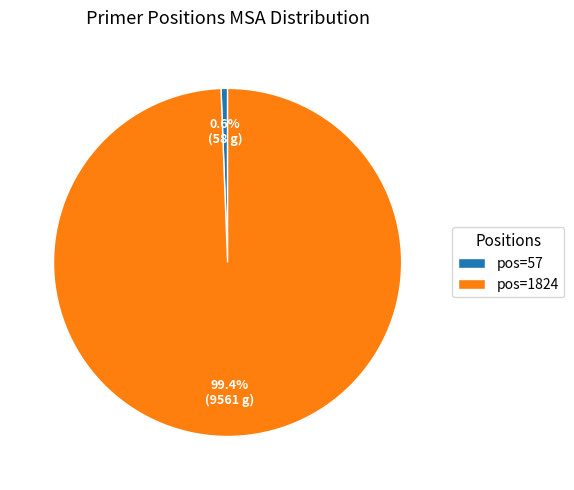

Which category has the smallest portion of the pie?

pos=57